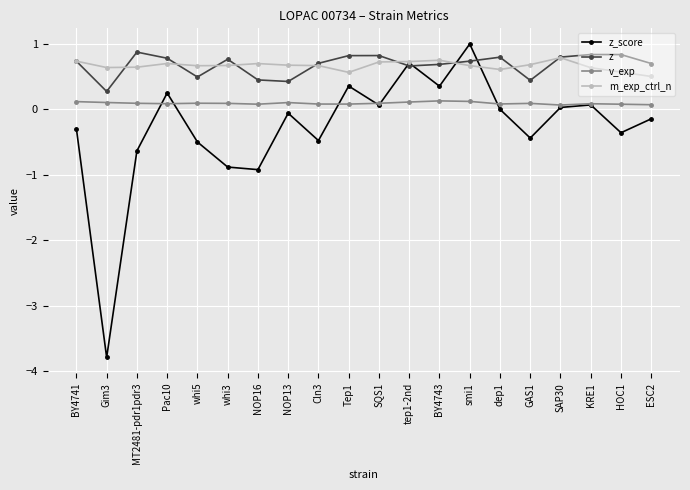

Is it true that z equals 0.7 at tep1-2nd?

True